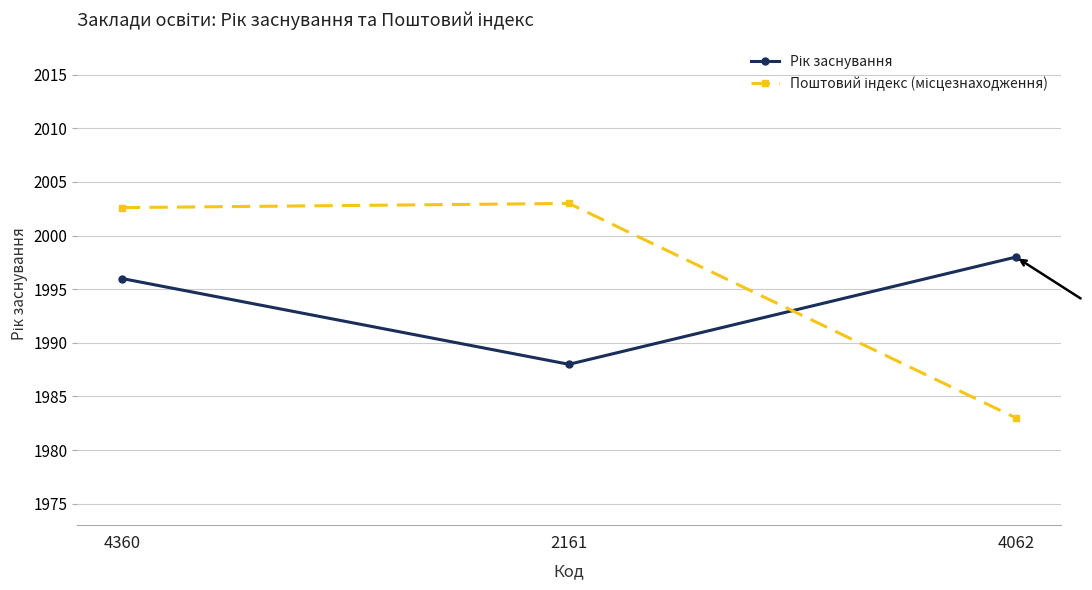

What is the label of the 1st point from the left?

4360